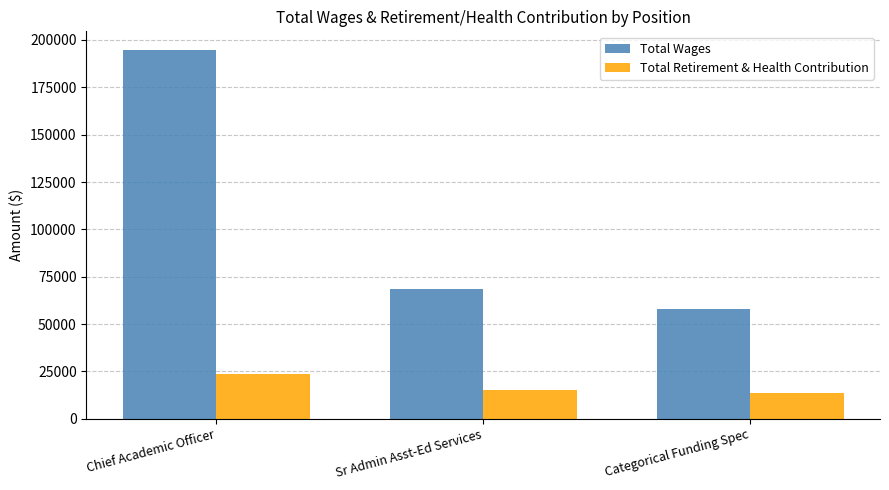

What is the spread (max minus min) of values at Chief Academic Officer?

171388